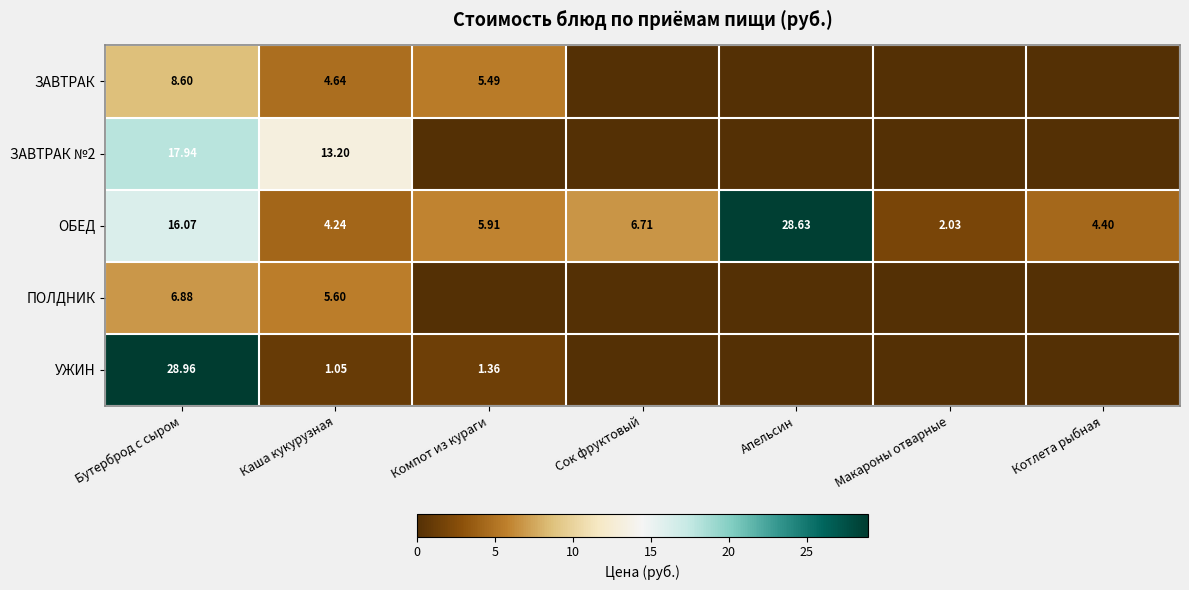

The ОБЕД series shows 1.4 at Котлета рыбная. True or false?

False